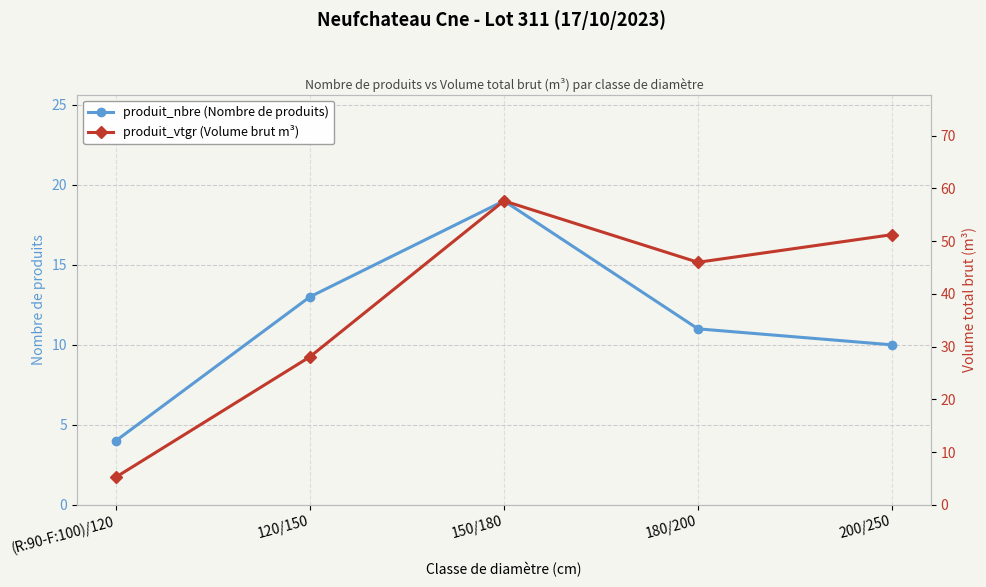

Where does the produit_nbre (Nombre de produits) series first go above 11?

120/150